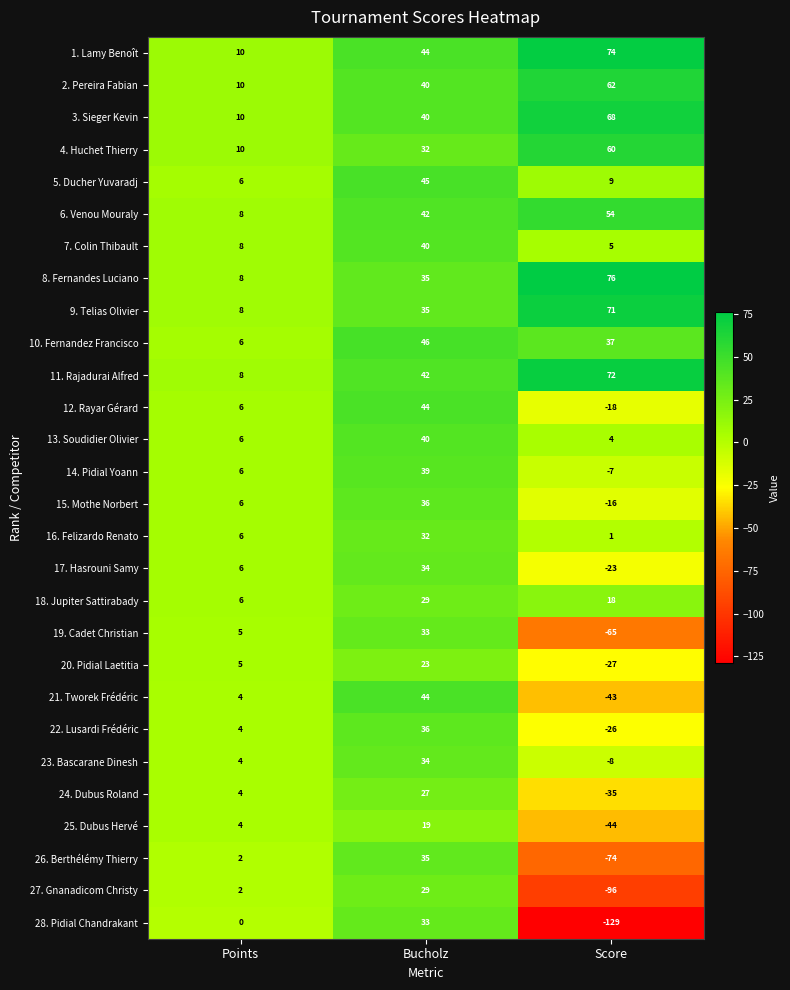

At Score, list the series in order from largest to smallest.

8. Fernandes Luciano, 1. Lamy Benoît, 11. Rajadurai Alfred, 9. Telias Olivier, 3. Sieger Kevin, 2. Pereira Fabian, 4. Huchet Thierry, 6. Venou Mouraly, 10. Fernandez Francisco, 18. Jupiter Sattirabady, 5. Ducher Yuvaradj, 7. Colin Thibault, 13. Soudidier Olivier, 16. Felizardo Renato, 14. Pidial Yoann, 23. Bascarane Dinesh, 15. Mothe Norbert, 12. Rayar Gérard, 17. Hasrouni Samy, 22. Lusardi Frédéric, 20. Pidial Laetitia, 24. Dubus Roland, 21. Tworek Frédéric, 25. Dubus Hervé, 19. Cadet Christian, 26. Berthélémy Thierry, 27. Gnanadicom Christy, 28. Pidial Chandrakant